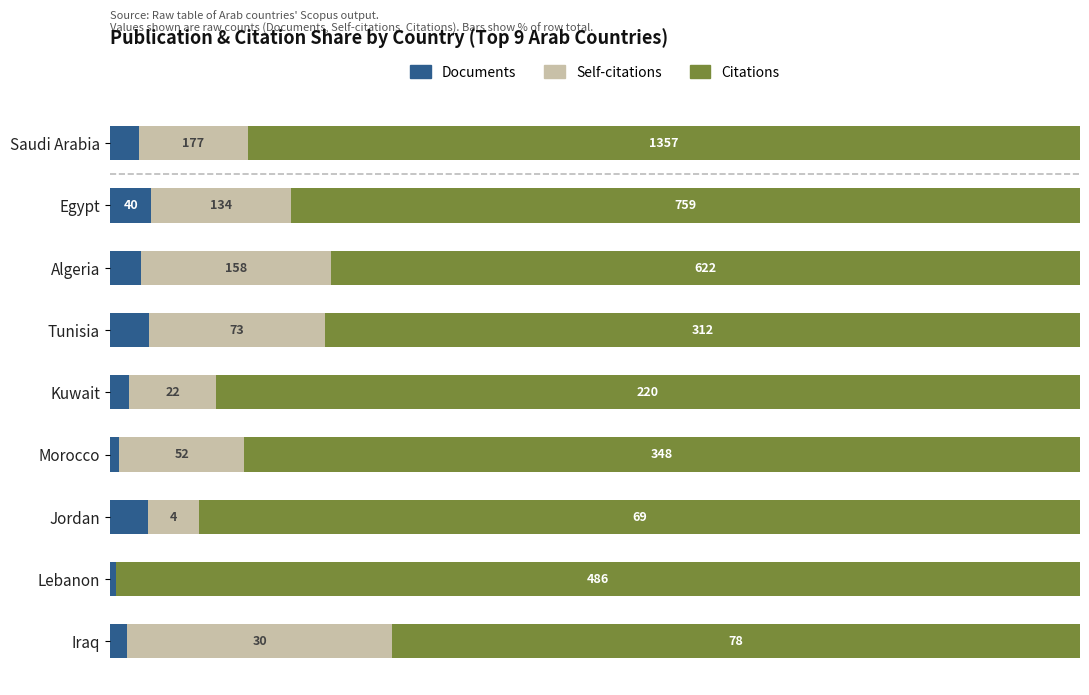

What are all the series names shown in the legend?

Documents, Self-citations, Citations